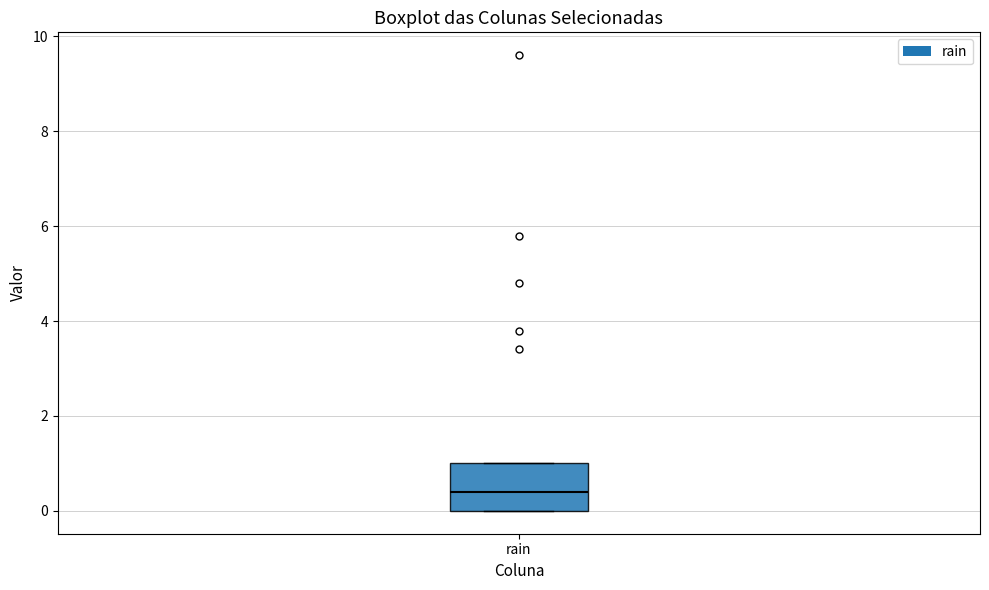

Read this box plot against the y-axis: the position of the median line, the range covered by the box, and the ends of both whiskers. The values are not printed on the chart, so give them approximately, as read against the axis.

median 0.4, box 0.0 to 1.0, whiskers 0.0 to 1.0